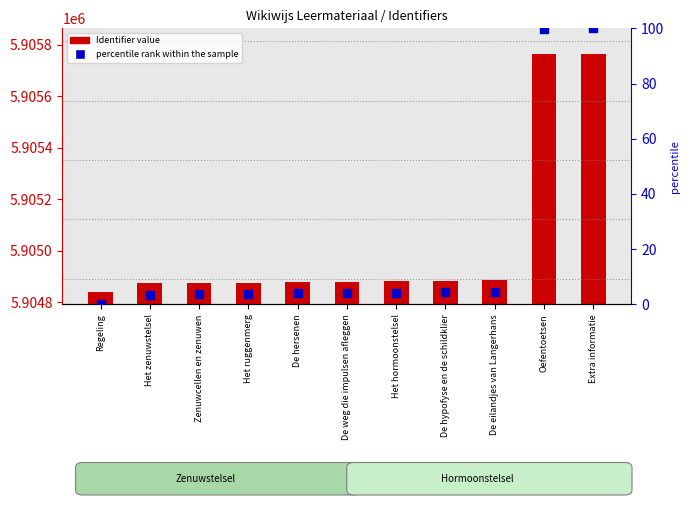

Is the value of Identifier value at De weg die impulsen afleggen greater than the value of percentile rank within the sample at De hypofyse en de schildklier?

Yes